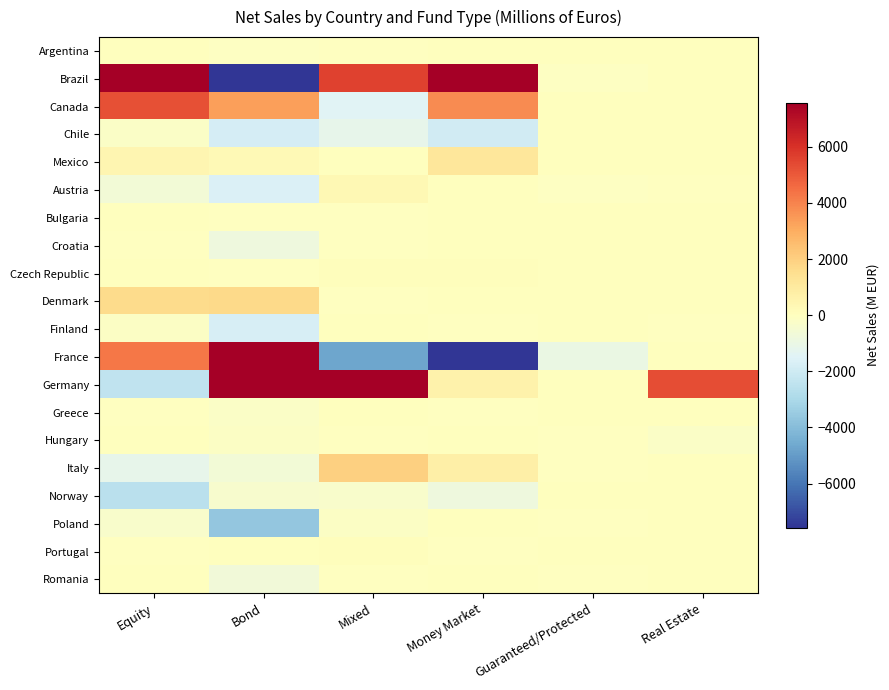

Reading right to left, transcribe all the data shown in this chart.

Argentina: Real Estate=0	Guaranteed/Protected=0	Money Market=0	Mixed=-5	Bond=-118	Equity=2
Brazil: Real Estate=0	Guaranteed/Protected=-74	Money Market=10766	Mixed=5610	Bond=-25935	Equity=12896
Canada: Real Estate=0	Guaranteed/Protected=0	Money Market=3798	Mixed=-1441	Bond=3325	Equity=5216
Chile: Real Estate=0	Guaranteed/Protected=0	Money Market=-1896	Mixed=-1147	Bond=-1801	Equity=-235
Mexico: Real Estate=0	Guaranteed/Protected=0	Money Market=1152	Mixed=1	Bond=290	Equity=459
Austria: Real Estate=-31	Guaranteed/Protected=-60	Money Market=0	Mixed=299	Bond=-1606	Equity=-638
Bulgaria: Real Estate=0	Guaranteed/Protected=0	Money Market=0	Mixed=-13	Bond=-4	Equity=2
Croatia: Real Estate=0	Guaranteed/Protected=0	Money Market=0	Mixed=-15	Bond=-779	Equity=-18
Czech Republic: Real Estate=45	Guaranteed/Protected=1	Money Market=107	Mixed=116	Bond=-26	Equity=25
Denmark: Real Estate=0	Guaranteed/Protected=0	Money Market=0	Mixed=-13	Bond=1659	Equity=1621
Finland: Real Estate=-4	Guaranteed/Protected=28	Money Market=-23	Mixed=28	Bond=-1756	Equity=-174
France: Real Estate=0	Guaranteed/Protected=-1000	Money Market=-12400	Mixed=-4700	Bond=7900	Equity=4300
Germany: Real Estate=5323	Guaranteed/Protected=16	Money Market=643	Mixed=9952	Bond=7555	Equity=-2381
Greece: Real Estate=0	Guaranteed/Protected=0	Money Market=-17	Mixed=13	Bond=-182	Equity=-24
Hungary: Real Estate=-225	Guaranteed/Protected=-1	Money Market=25	Mixed=-34	Bond=-130	Equity=19
Italy: Real Estate=0	Guaranteed/Protected=-1	Money Market=727	Mixed=1990	Bond=-631	Equity=-1176
Norway: Real Estate=0	Guaranteed/Protected=0	Money Market=-772	Mixed=-344	Bond=-411	Equity=-2571
Poland: Real Estate=0	Guaranteed/Protected=-3	Money Market=0	Mixed=-152	Bond=-3625	Equity=-332
Portugal: Real Estate=0	Guaranteed/Protected=0	Money Market=-8	Mixed=101	Bond=32	Equity=-44
Romania: Real Estate=0	Guaranteed/Protected=-9	Money Market=0	Mixed=-14	Bond=-653	Equity=0